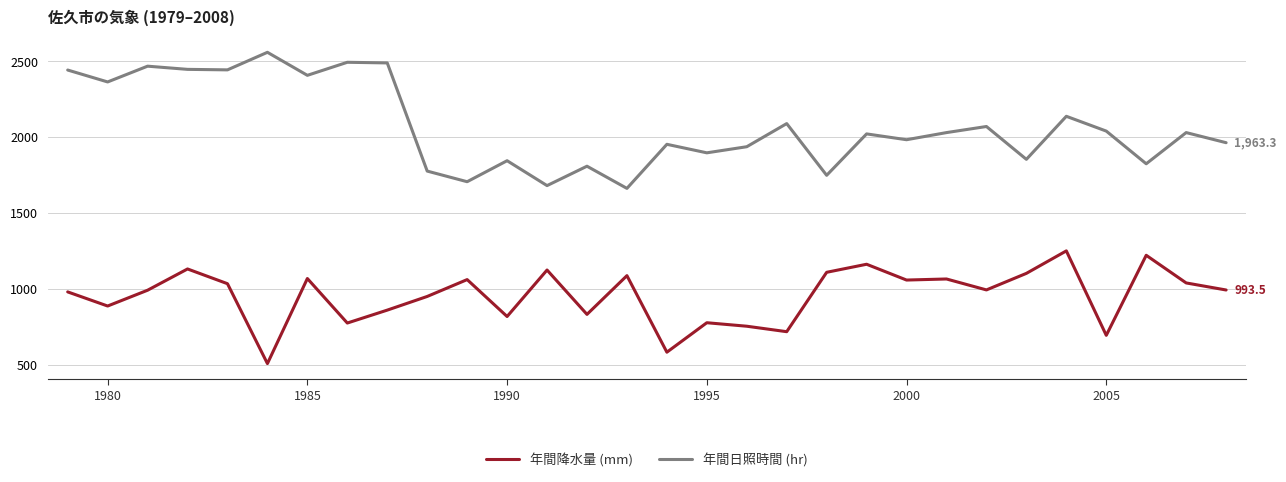

List the series in order of their overall mean, highest first.

年間日照時間 (hr), 年間降水量 (mm)